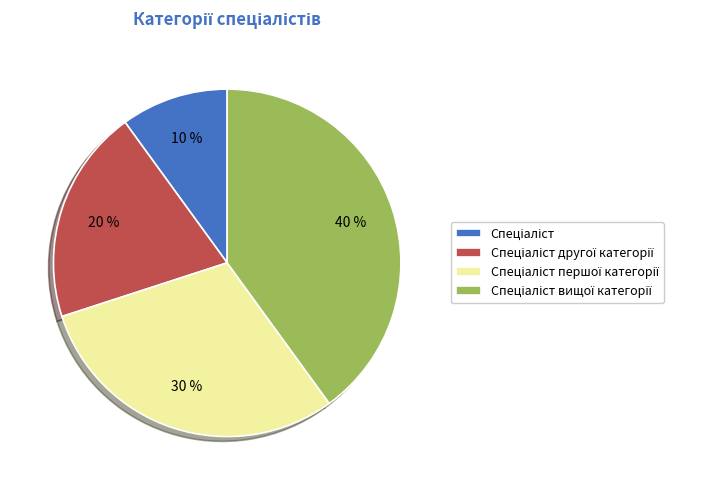

Is there any slice that represents more than half of the pie?

No